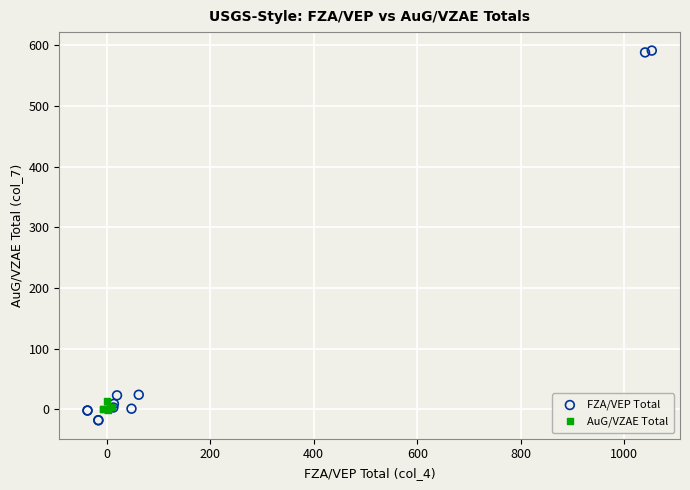

Which series reaches the maximum Y coordinate?

FZA/VEP Total